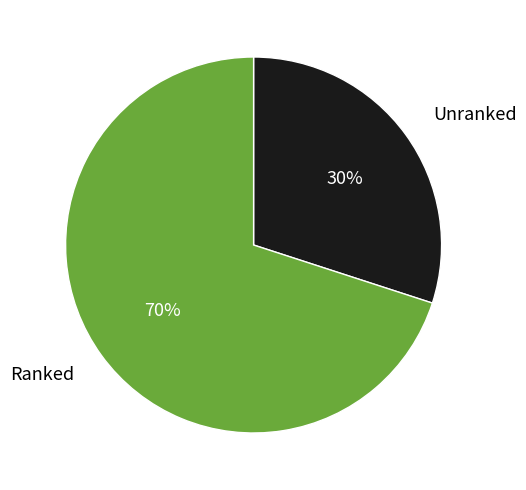

Does Unranked represent more than half of the total?

No